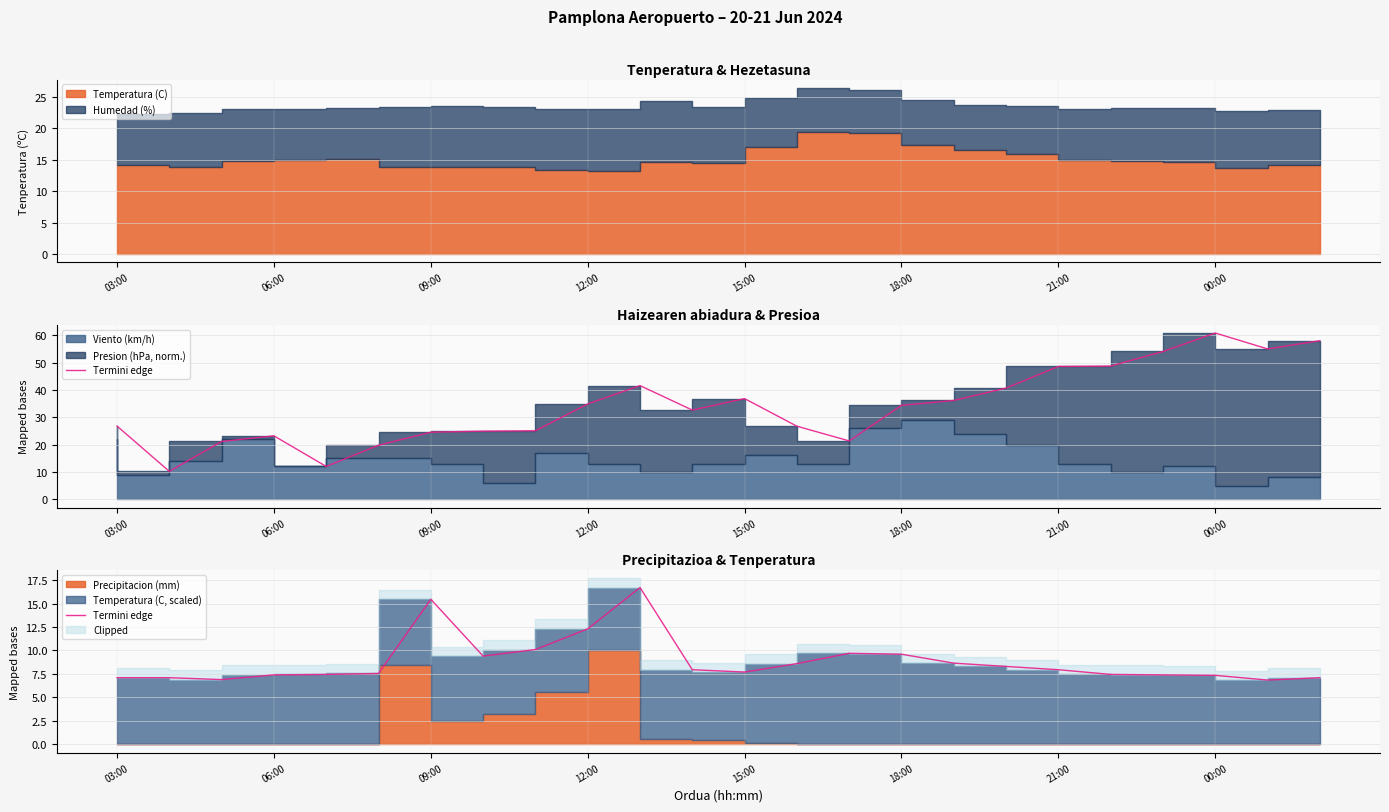

At which label is the value closest to 11?

8